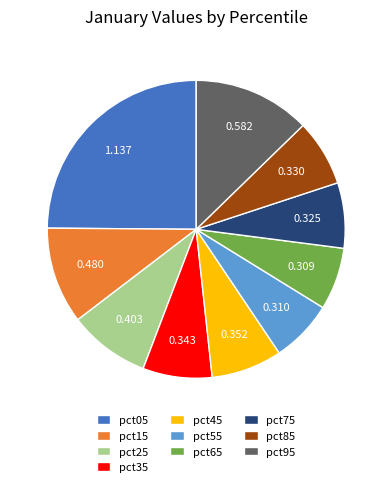

Is there any slice that represents more than half of the pie?

No